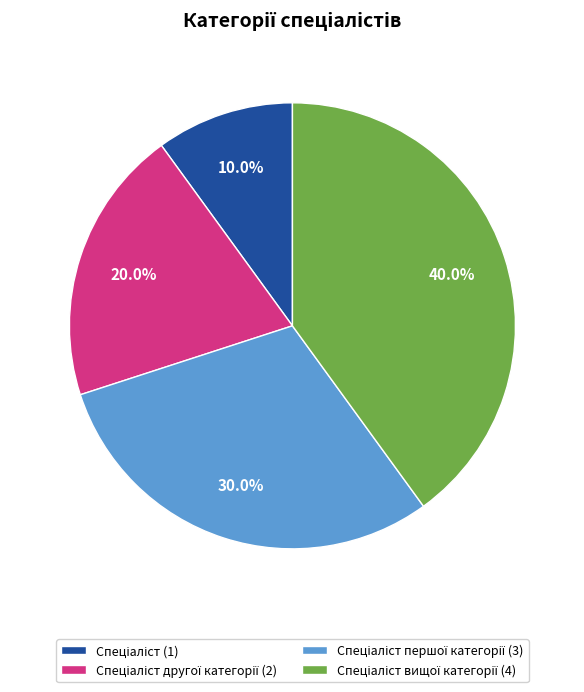

Does any single category account for the majority?

No